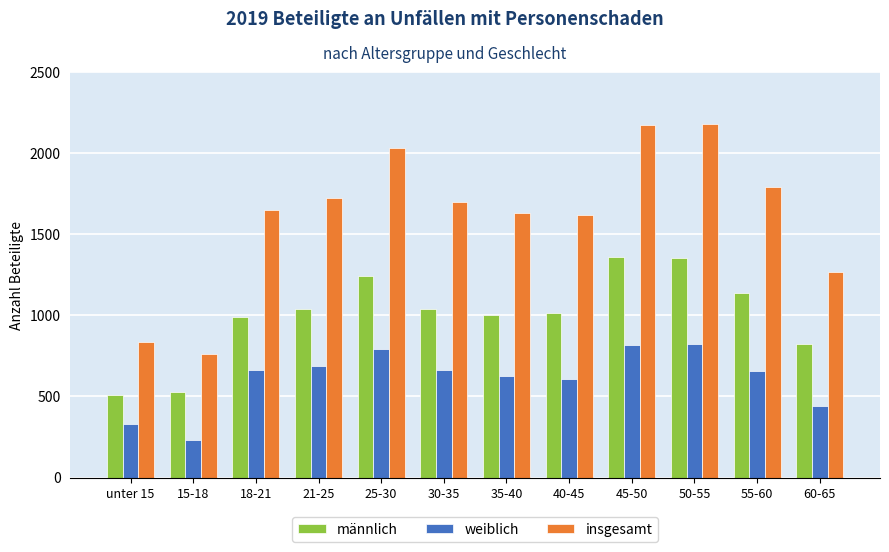

Is it true that männlich equals 1525 at 55-60?

False